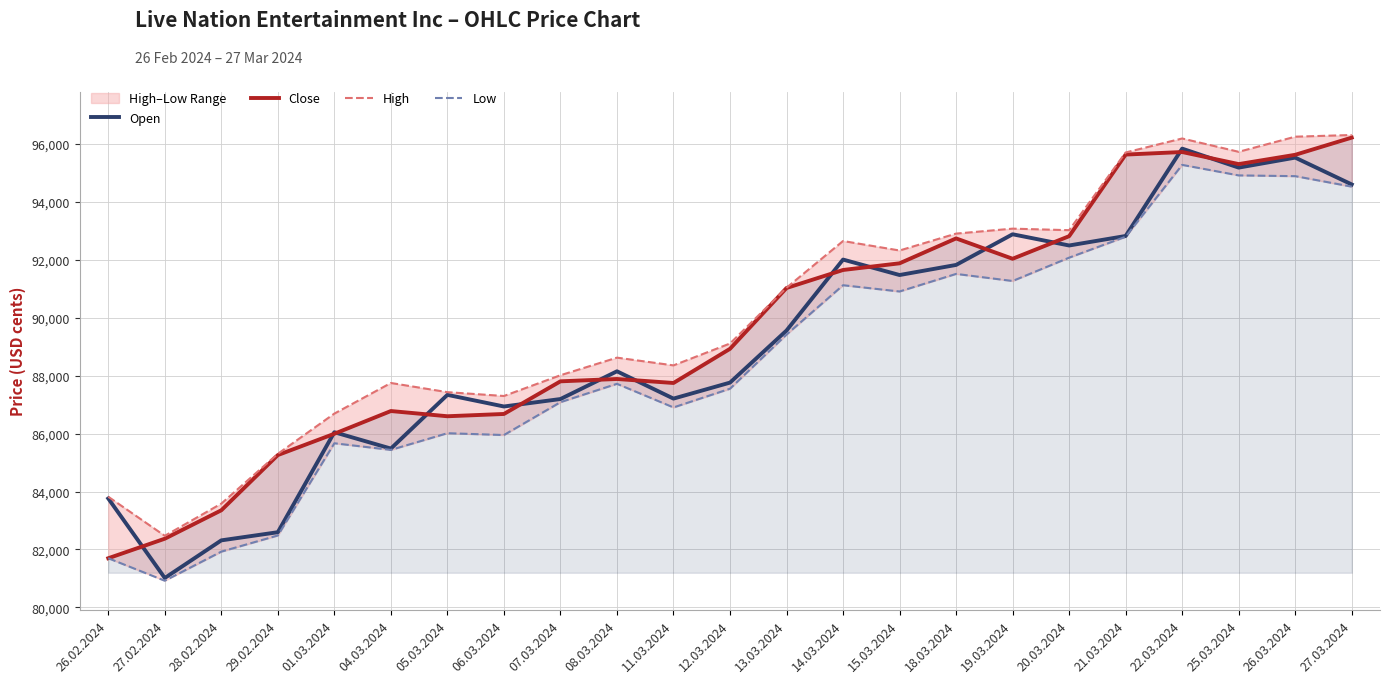

What is the maximum value shown in the chart?

96301